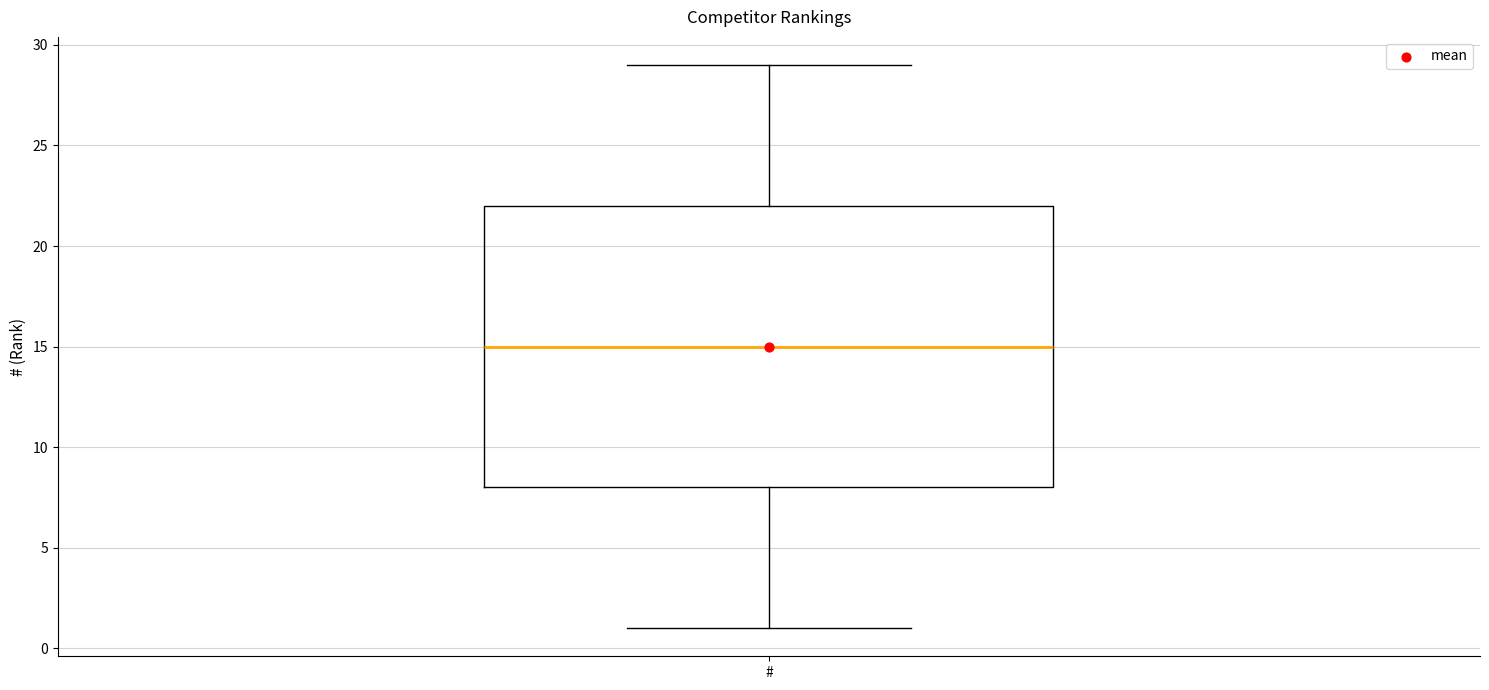

Where is the upper edge of the box for # on the y-axis? The values are not printed on the chart, so give them approximately, as read against the axis.

22